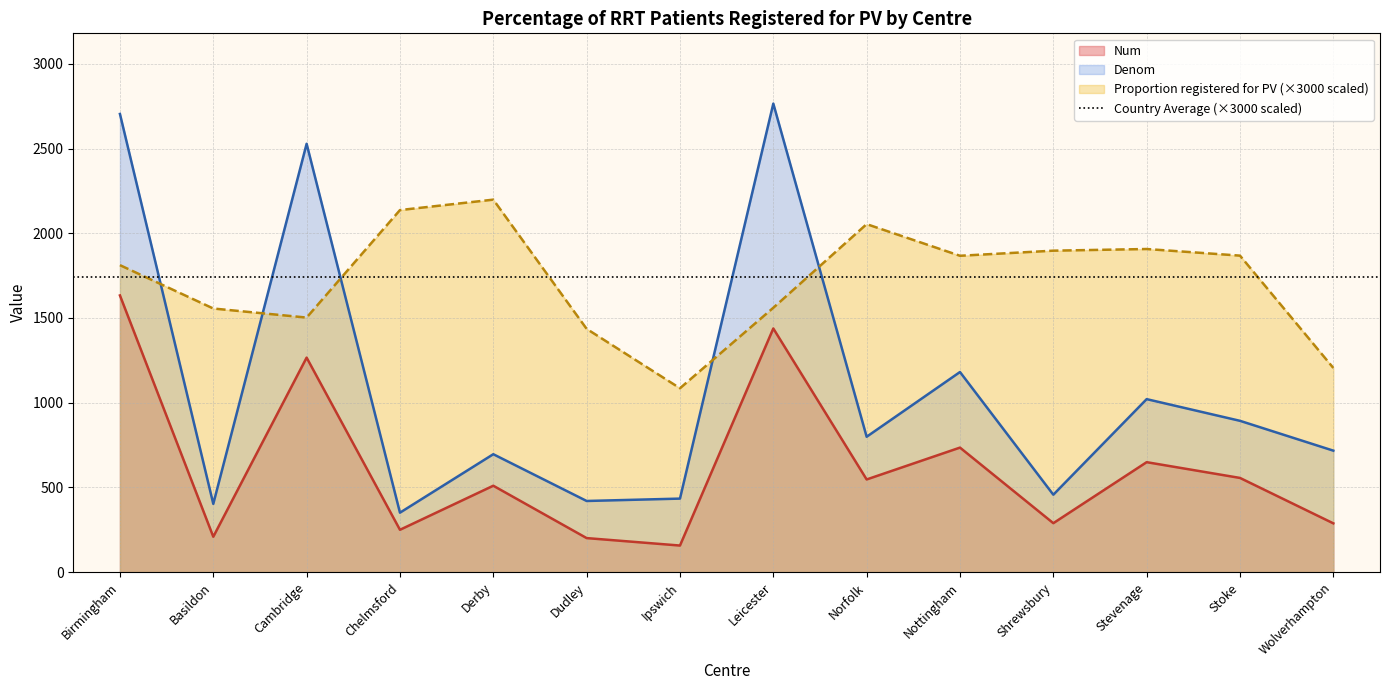

True or false: Num and Proportion registered for PV cross at least once.

False